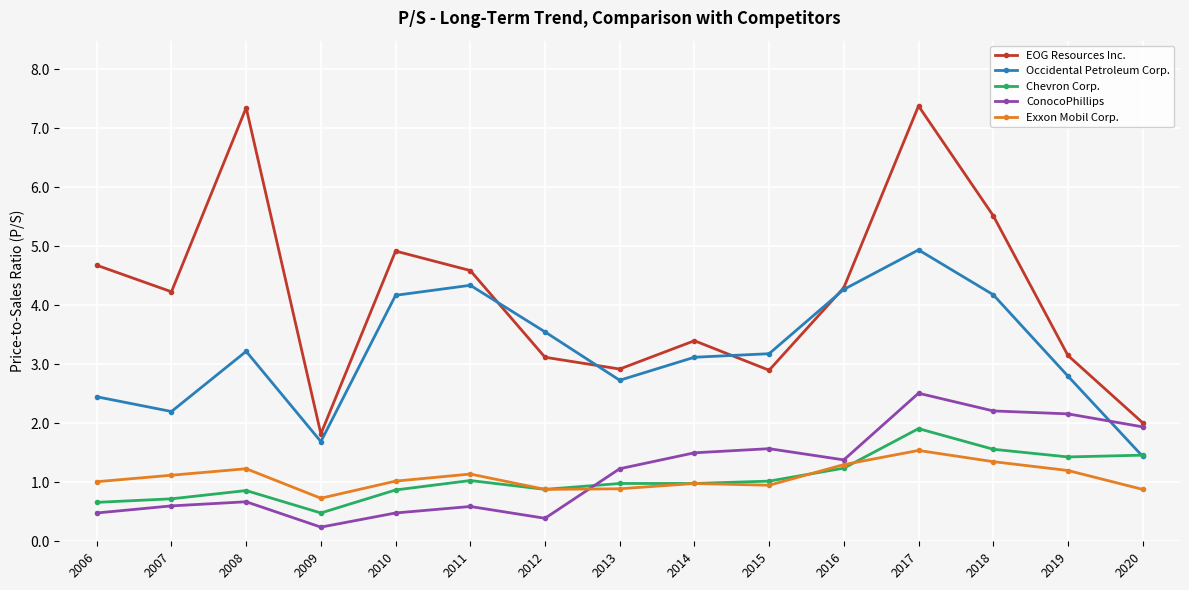

At which category is the sum across all series the highest?

2017